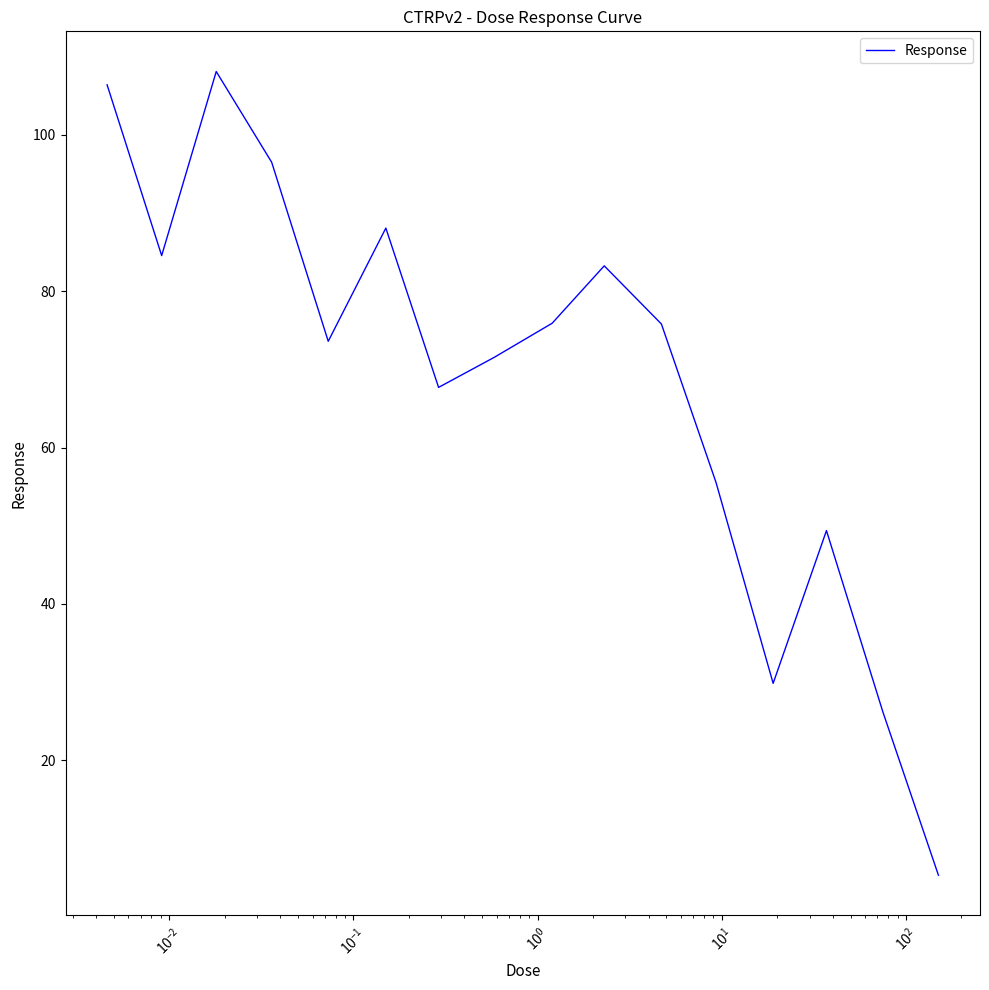

What is the smallest value displayed?

5.3